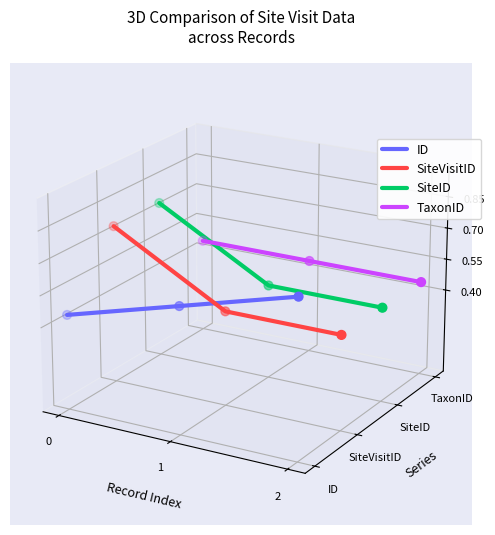

Is the value of SiteID at 0 greater than the value of SiteVisitID at 1?

Yes